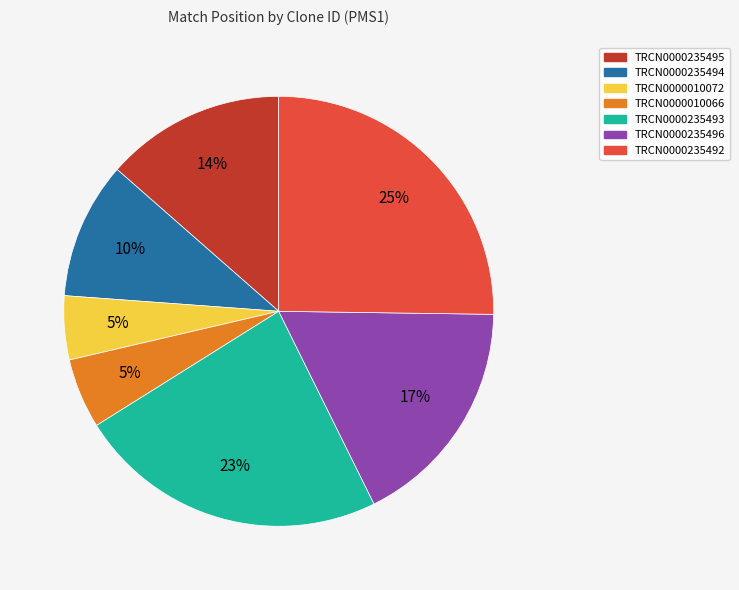

Between TRCN0000235495 and TRCN0000235493, which is larger?

TRCN0000235493